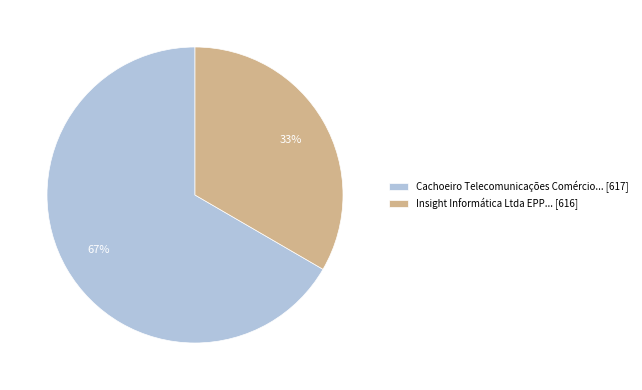

The Insight Informática Ltda EPP... [616] slice represents 43% of the pie. True or false?

False